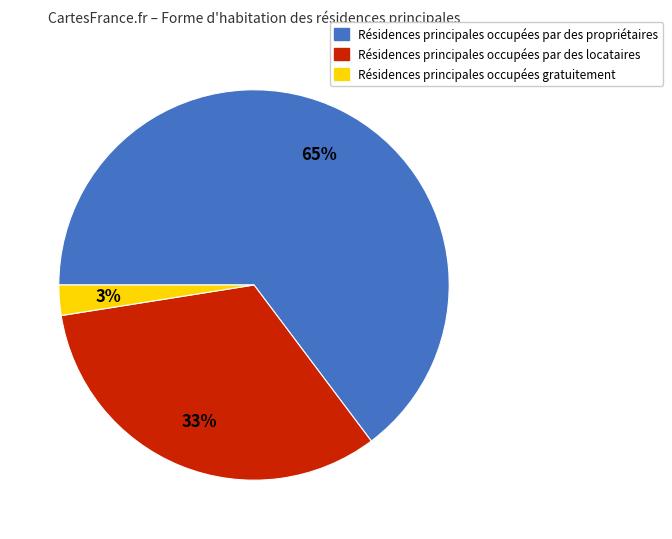

The Résidences principales occupées par des locataires slice represents 19% of the pie. True or false?

False